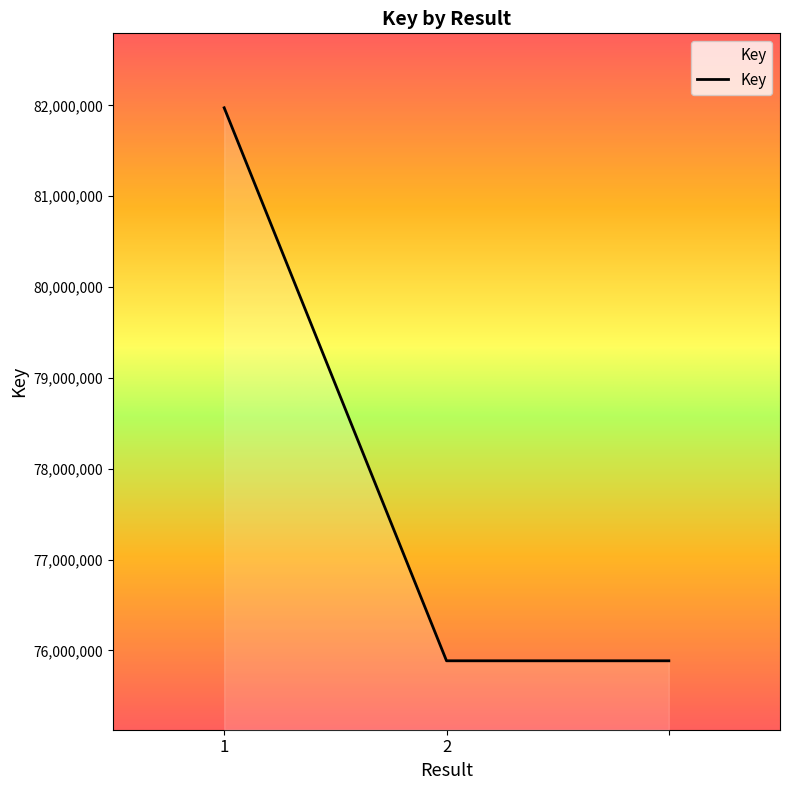

Count the number of categories in the chart.

3